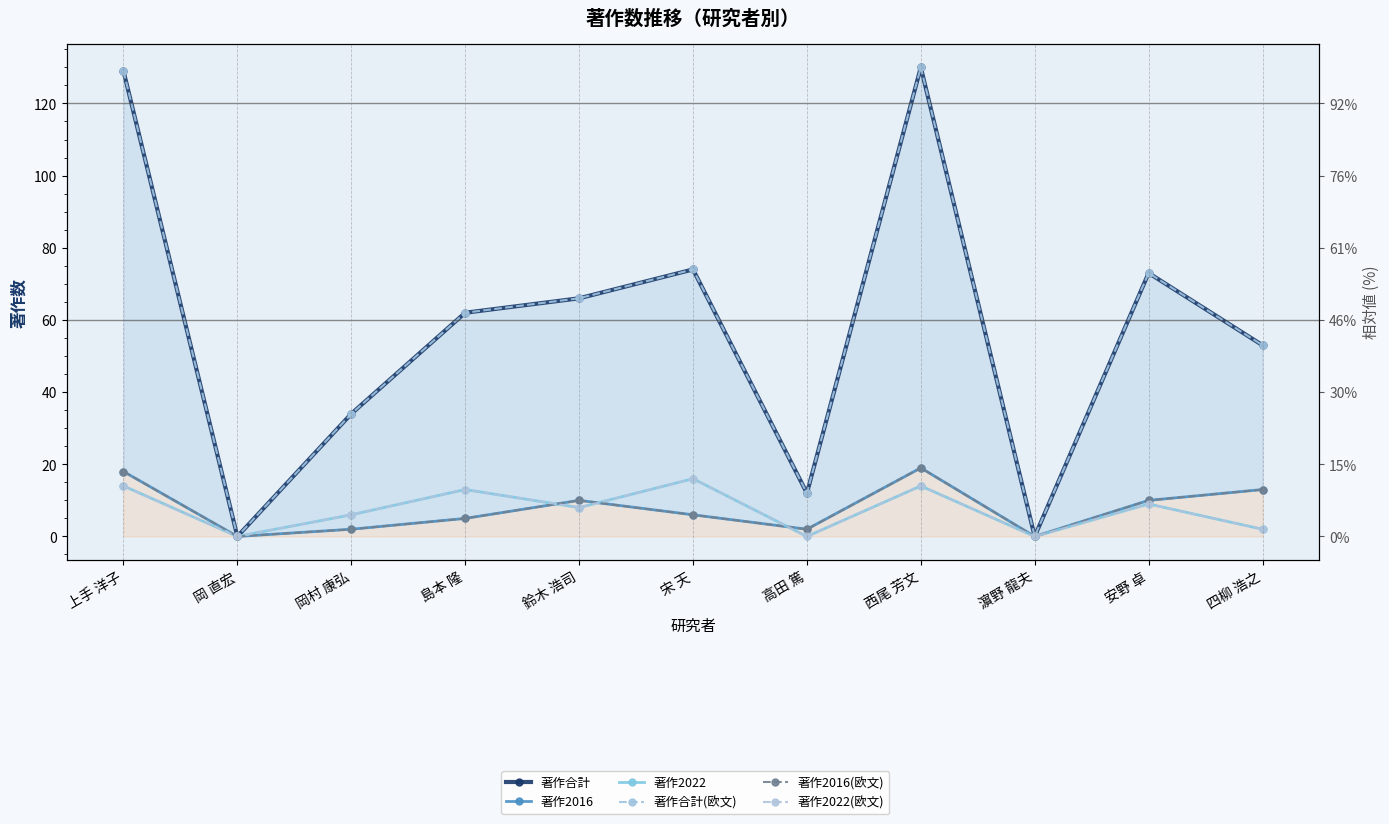

Does the chart display data point markers on the line(s)?

Yes